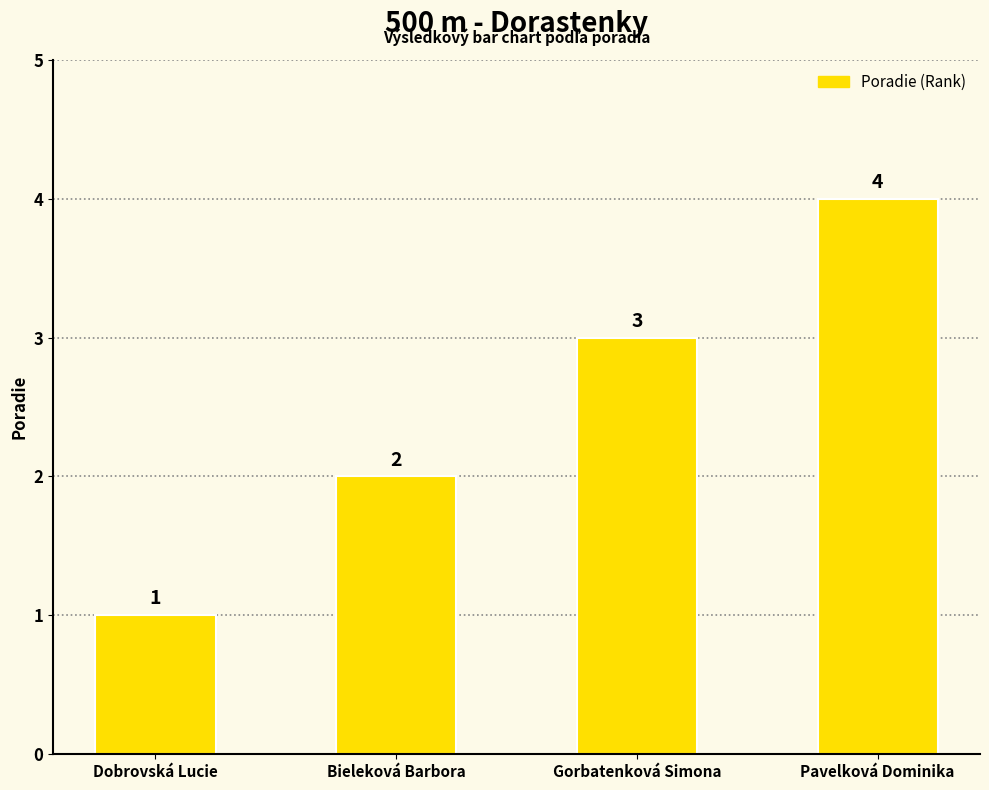

Between Pavelková Dominika and Gorbatenková Simona, which is larger?

Pavelková Dominika